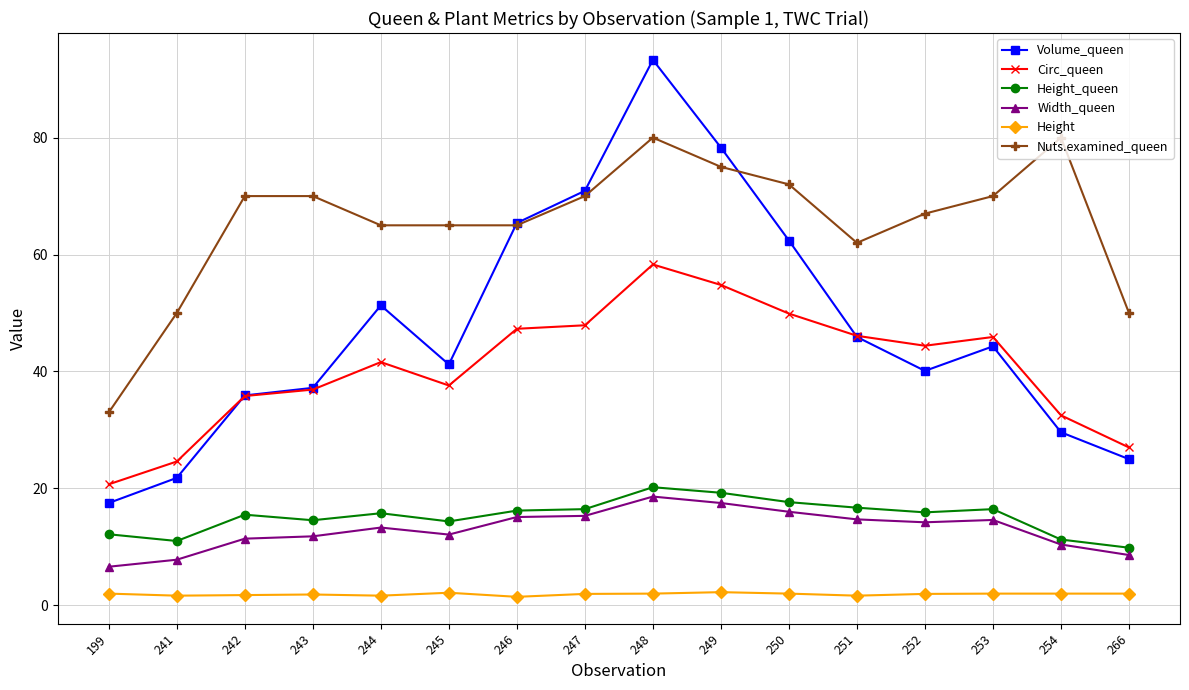

What are all the series names shown in the legend?

Volume_queen, Circ_queen, Height_queen, Width_queen, Height, Nuts.examined_queen